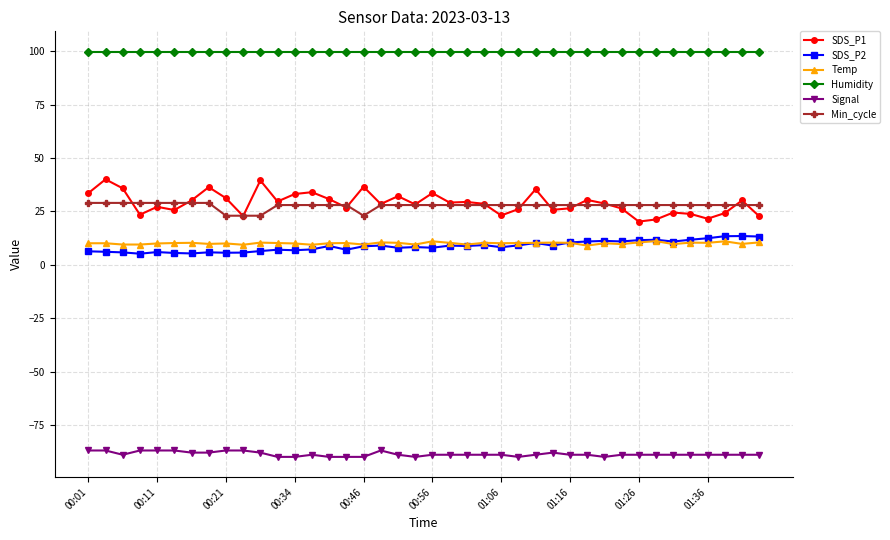

What is the difference between the second highest and second lowest values in the Signal series?

3.0